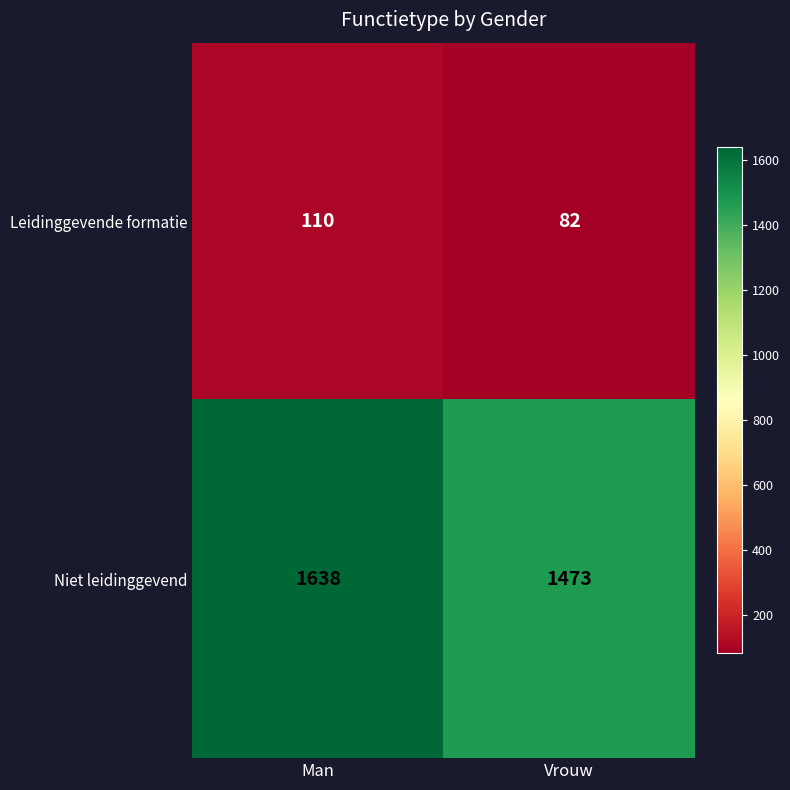

What is the total value across all series at Vrouw?

1555